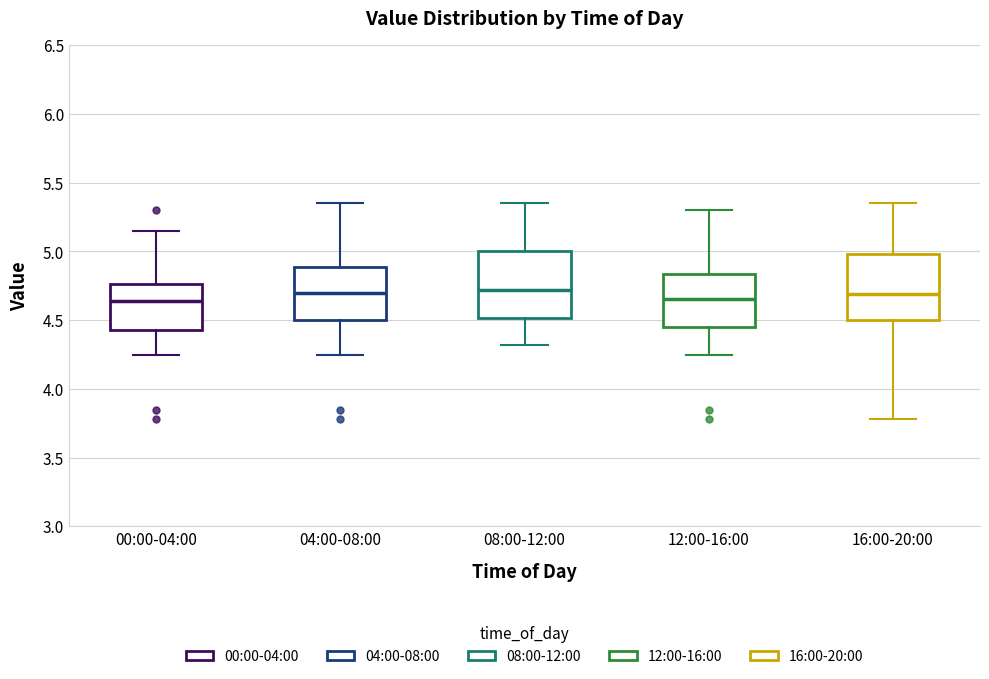

Reading left to right, read every box against the y-axis: the position of its median line, the range the box covers, and the ends of its whiskers. The values are not printed on the chart, so give them approximately, as read against the axis.

00:00-04:00: median 4.65, box 4.45 to 4.75, whiskers 4.25 to 5.15
04:00-08:00: median 4.70, box 4.50 to 4.90, whiskers 4.25 to 5.35
08:00-12:00: median 4.70, box 4.50 to 5.00, whiskers 4.30 to 5.35
12:00-16:00: median 4.65, box 4.45 to 4.85, whiskers 4.25 to 5.30
16:00-20:00: median 4.70, box 4.50 to 5.00, whiskers 3.80 to 5.35